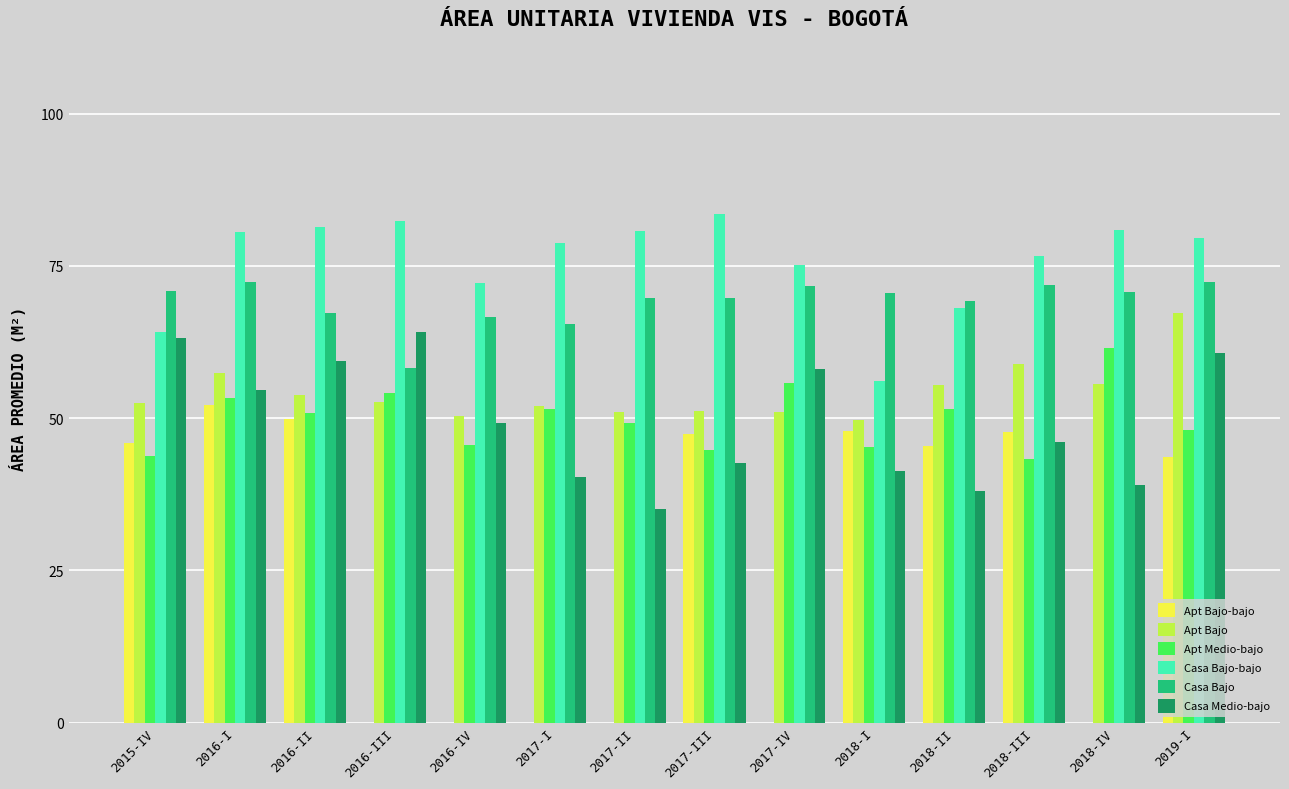

What is the difference between the Apt Bajo-bajo values at 2016-I and 2017-III?

4.7